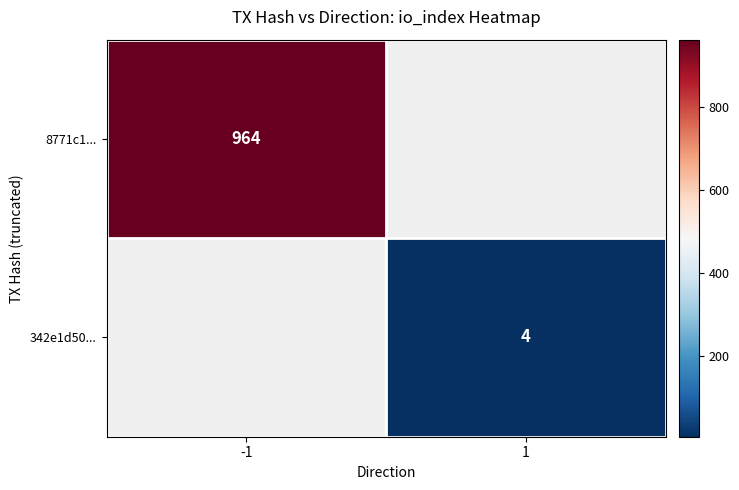

Is the value of 342e1d50... at 1 greater than the value of 8771c1... at -1?

No